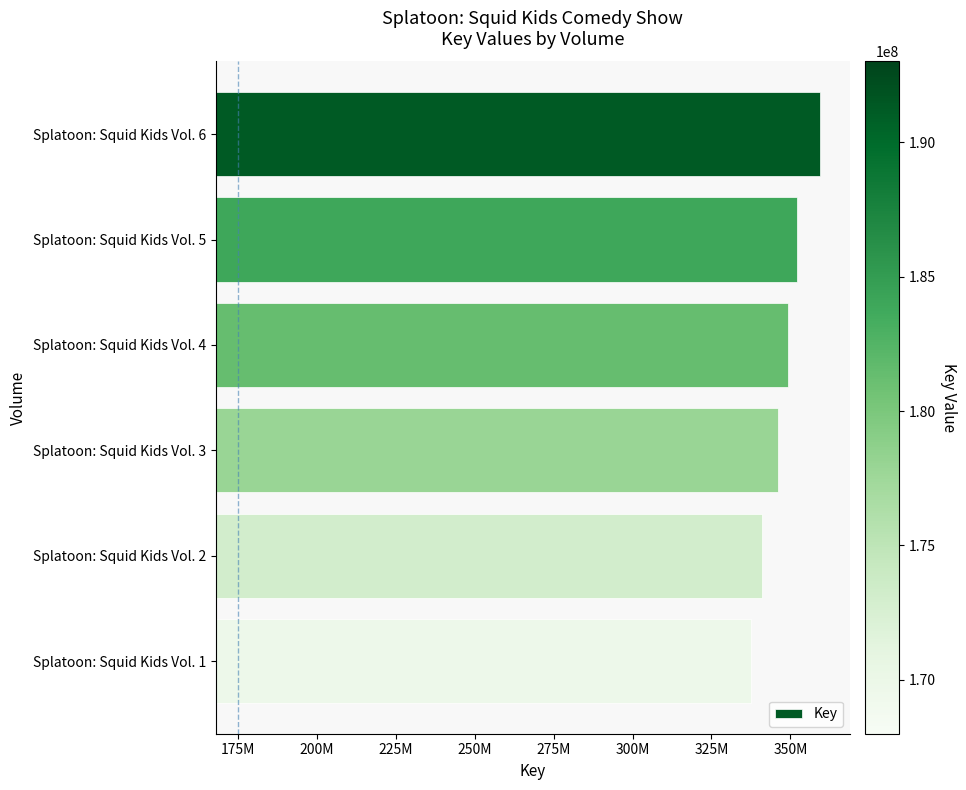

Reading left to right, extract all data points from this chart.

191298618	183987950	181295187	177913194	173112767	169665783